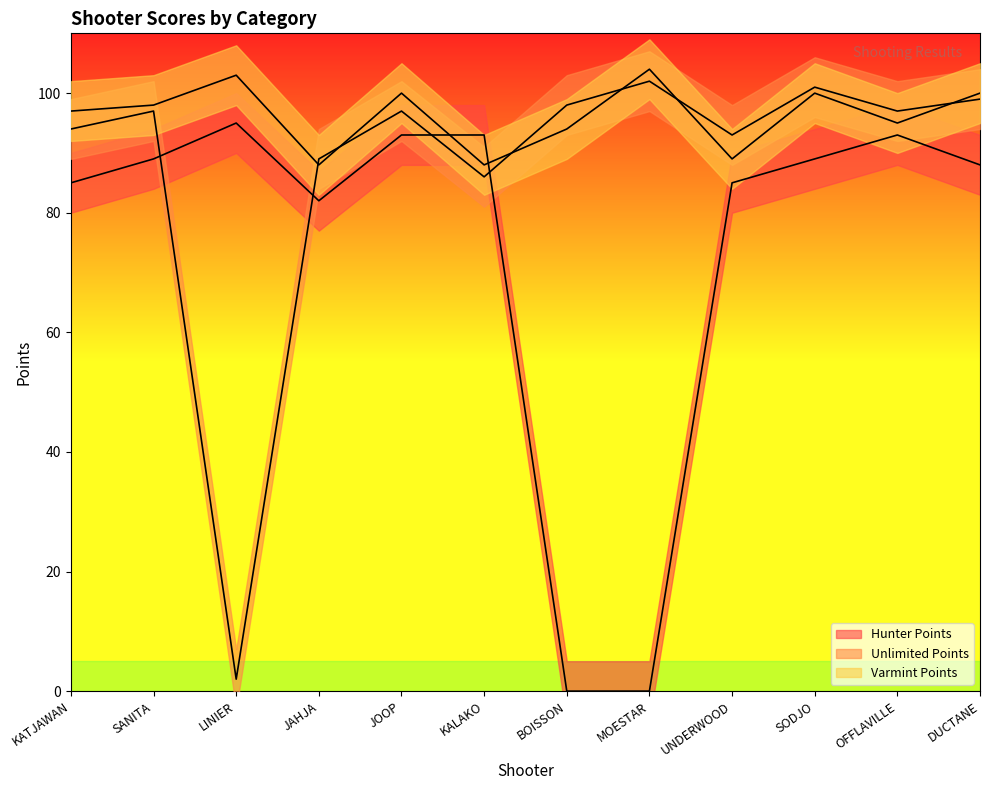

How many series are shown in this chart?

3